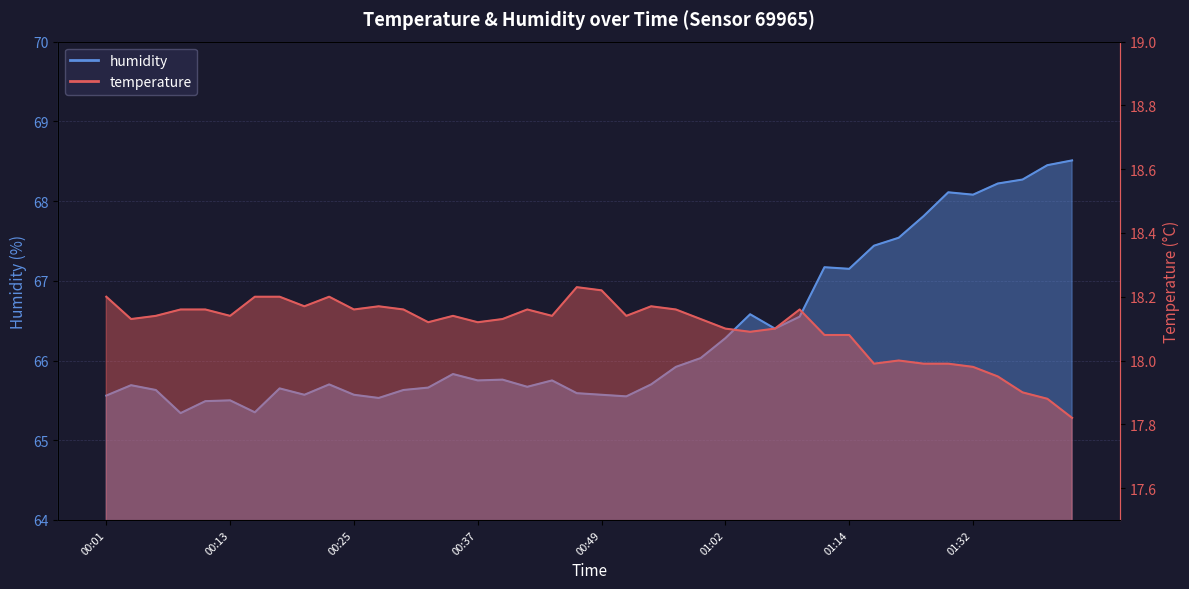

Reading left to right, list all the values displayed in this chart.

temperature: 18.2	18.1	18.1	18.2	18.2	18.1	18.2	18.2	18.2	18.2	18.2	18.2	18.2	18.1	18.1	18.1	18.1	18.2	18.1	18.2	18.2	18.1	18.2	18.2	18.1	18.1	18.1	18.1	18.2	18.1	18.1	18.0	18.0	18.0	18.0	18.0	17.9	17.9	17.9	17.8
humidity: 65.6	65.7	65.6	65.3	65.5	65.5	65.3	65.7	65.6	65.7	65.6	65.5	65.6	65.7	65.8	65.8	65.8	65.7	65.8	65.6	65.6	65.5	65.7	65.9	66.0	66.3	66.6	66.4	66.5	67.2	67.2	67.4	67.5	67.8	68.1	68.1	68.2	68.3	68.5	68.5